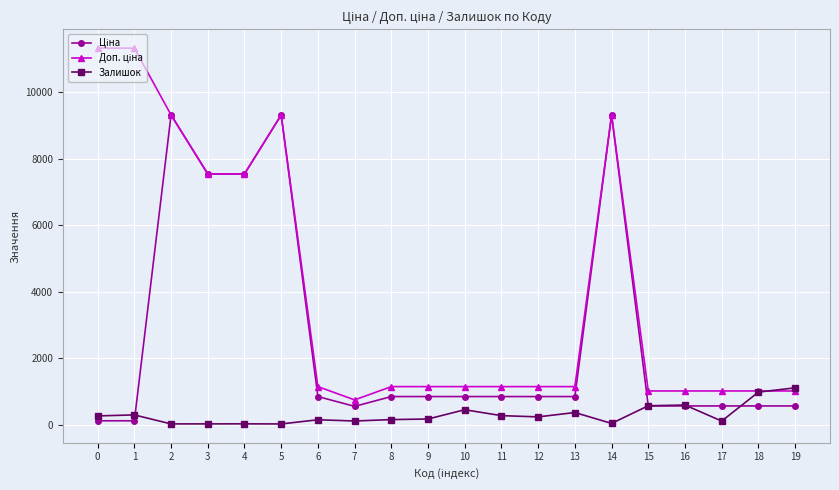

True or false: Залишок has more than 1 points higher than both neighbors.

True